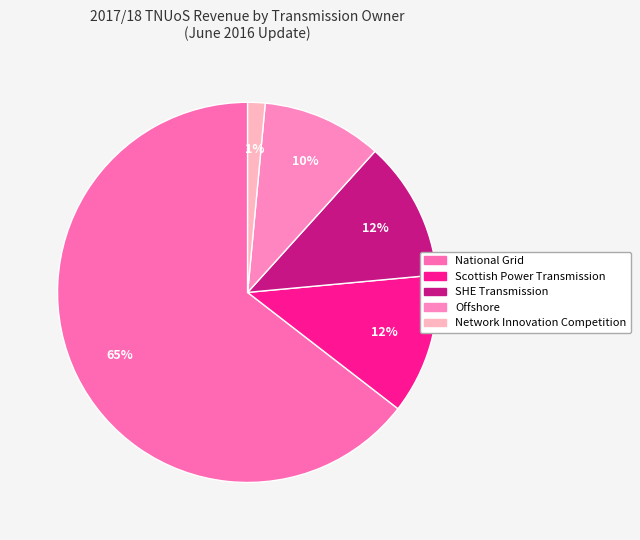

The Network Innovation Competition slice represents 1% of the pie. True or false?

True